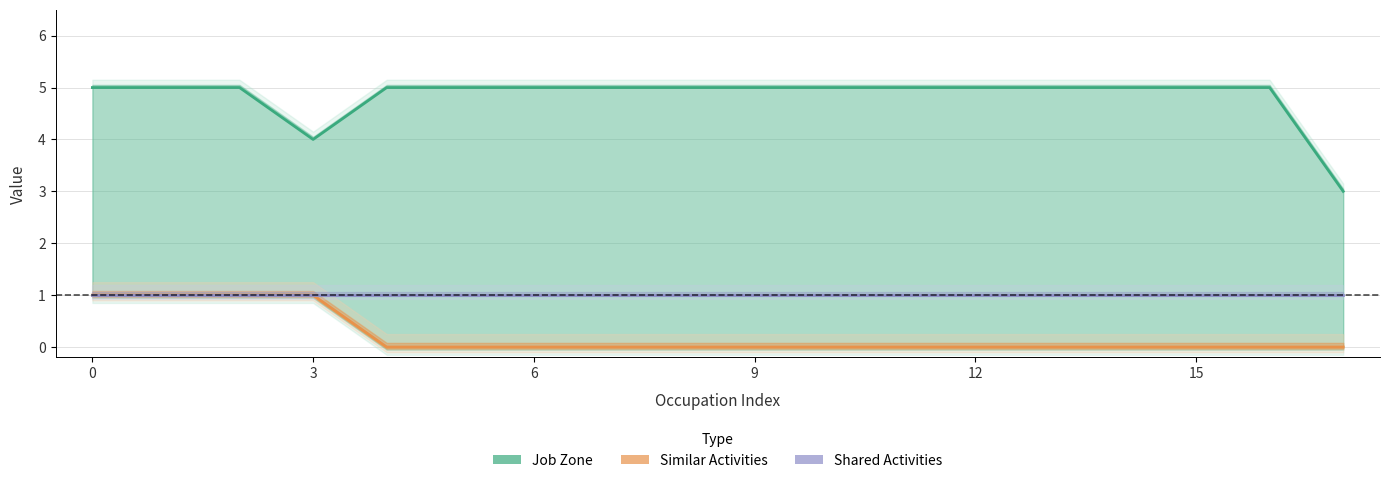

What is the difference between the highest and lowest values at 7?

5